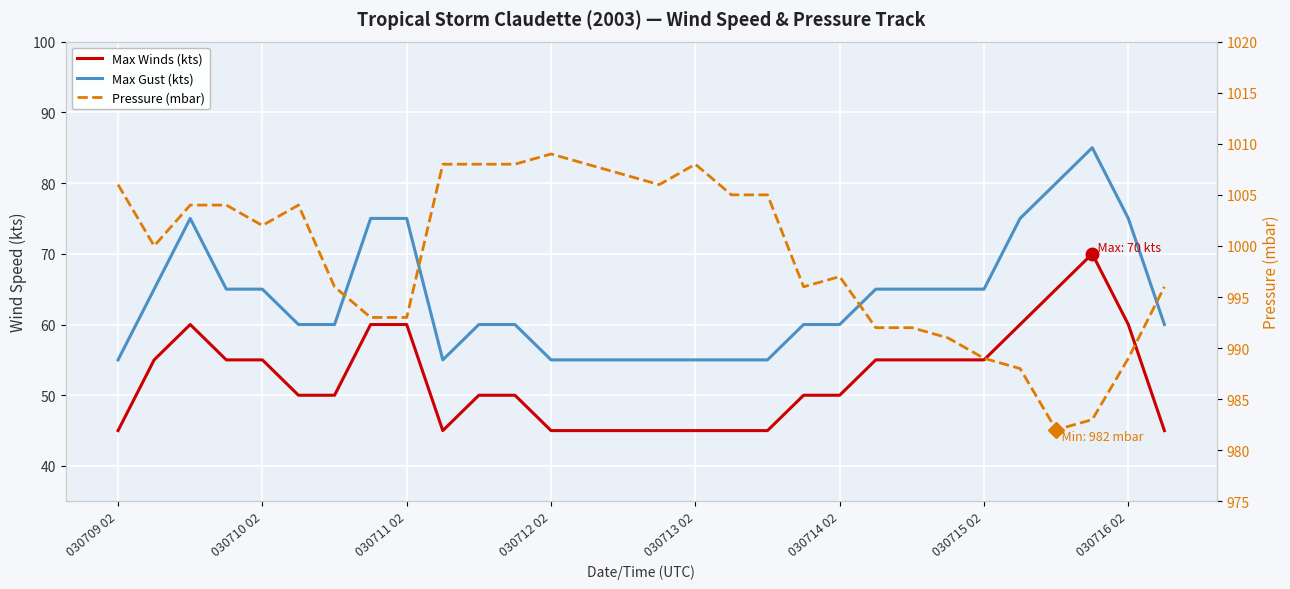

True or false: Max Gust (kts) and Max Winds (kts) intersect in this chart.

False